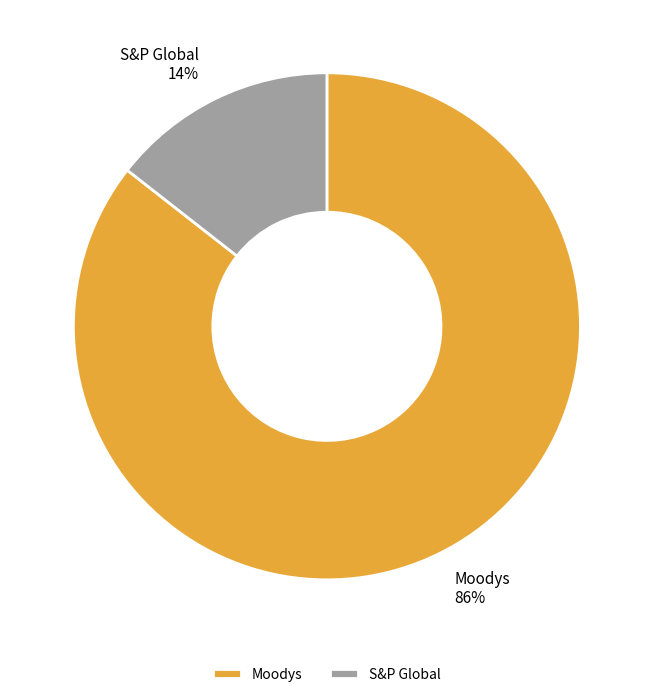

Do S&P Global and Moodys together represent more than half of the pie?

Yes